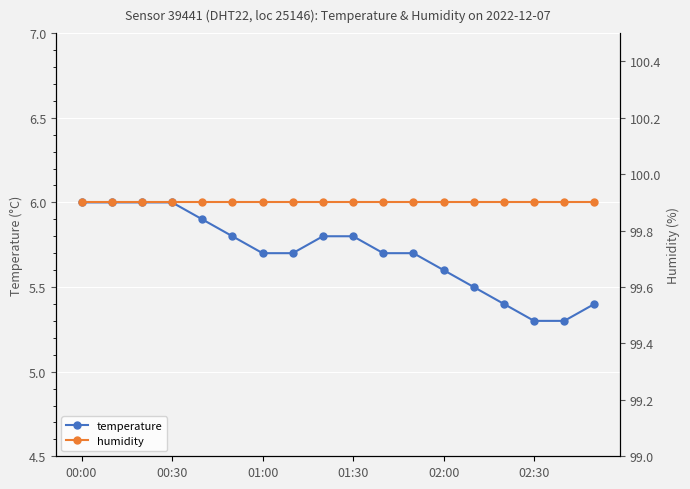

True or false: temperature and humidity cross at least once.

False